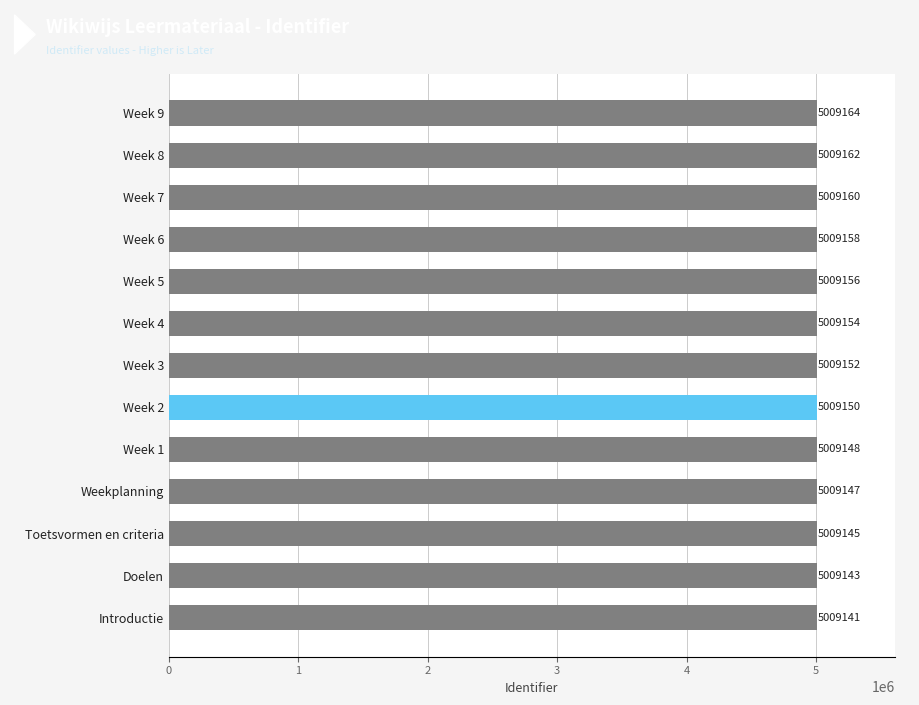

List the labels in order of value, smallest first.

Introductie, Doelen, Toetsvormen en criteria, Weekplanning, Week 1, Week 2, Week 3, Week 4, Week 5, Week 6, Week 7, Week 8, Week 9